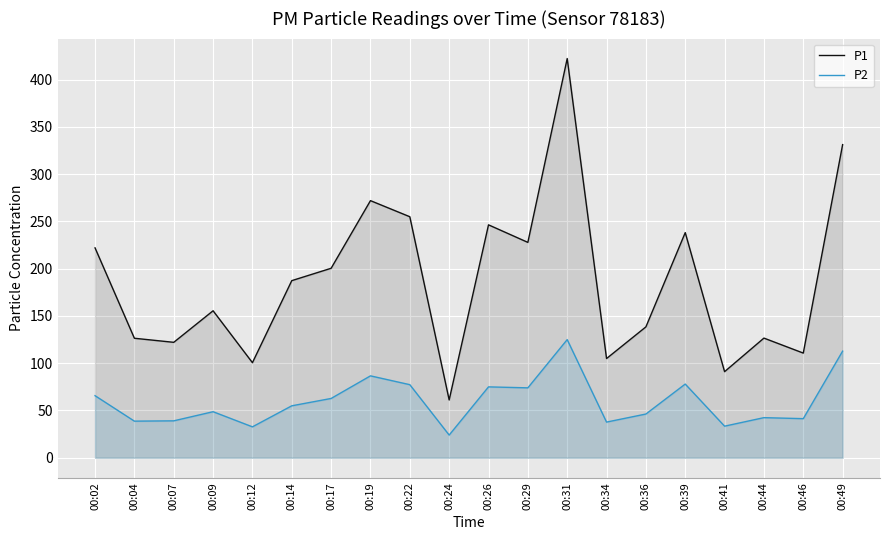

What is the difference between the second highest and minimum values in the P1 series?

270.1